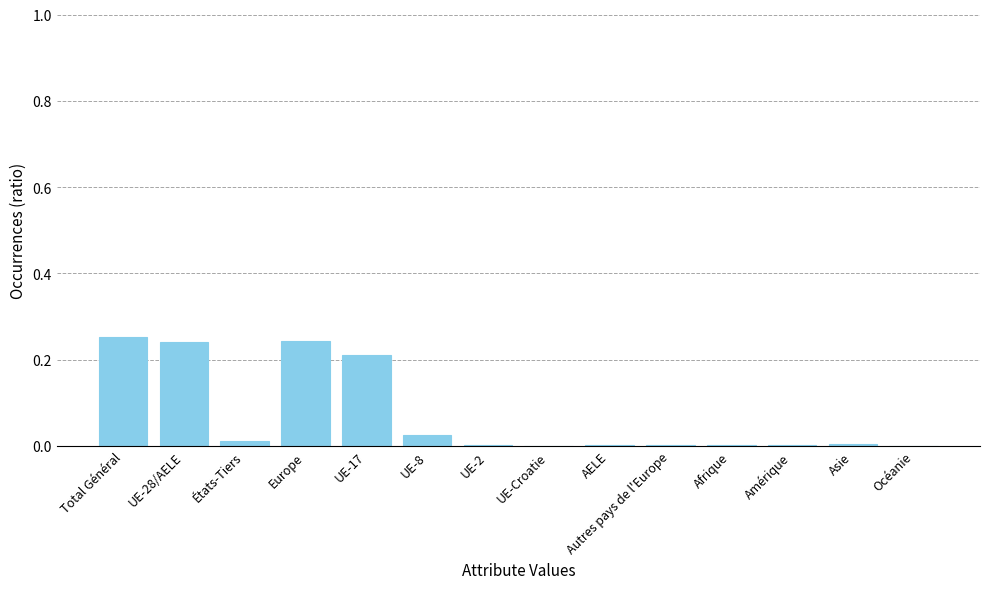

What is the sum of all values?

1.0